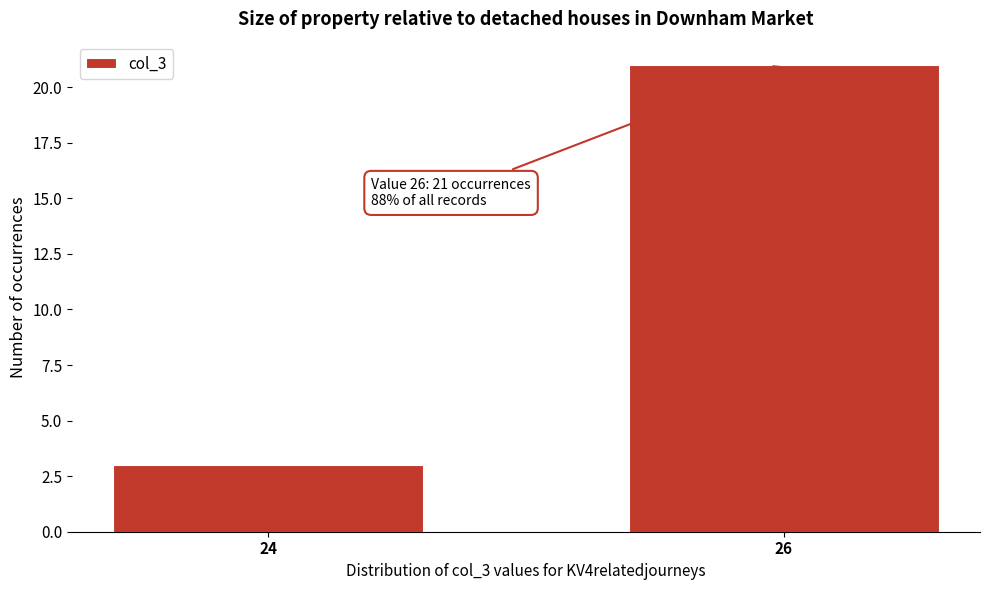

Reading left to right, extract all data points from this chart.

3	21